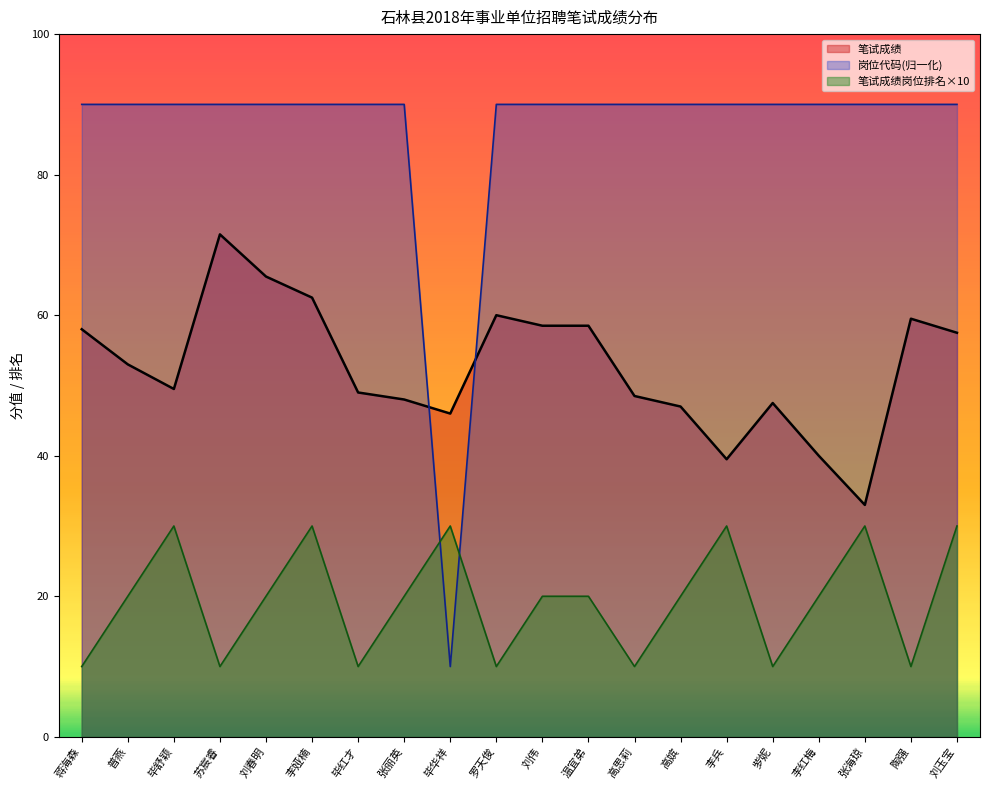

The 笔试成绩岗位排名 series shows 10.0 at 蒋海森. True or false?

True